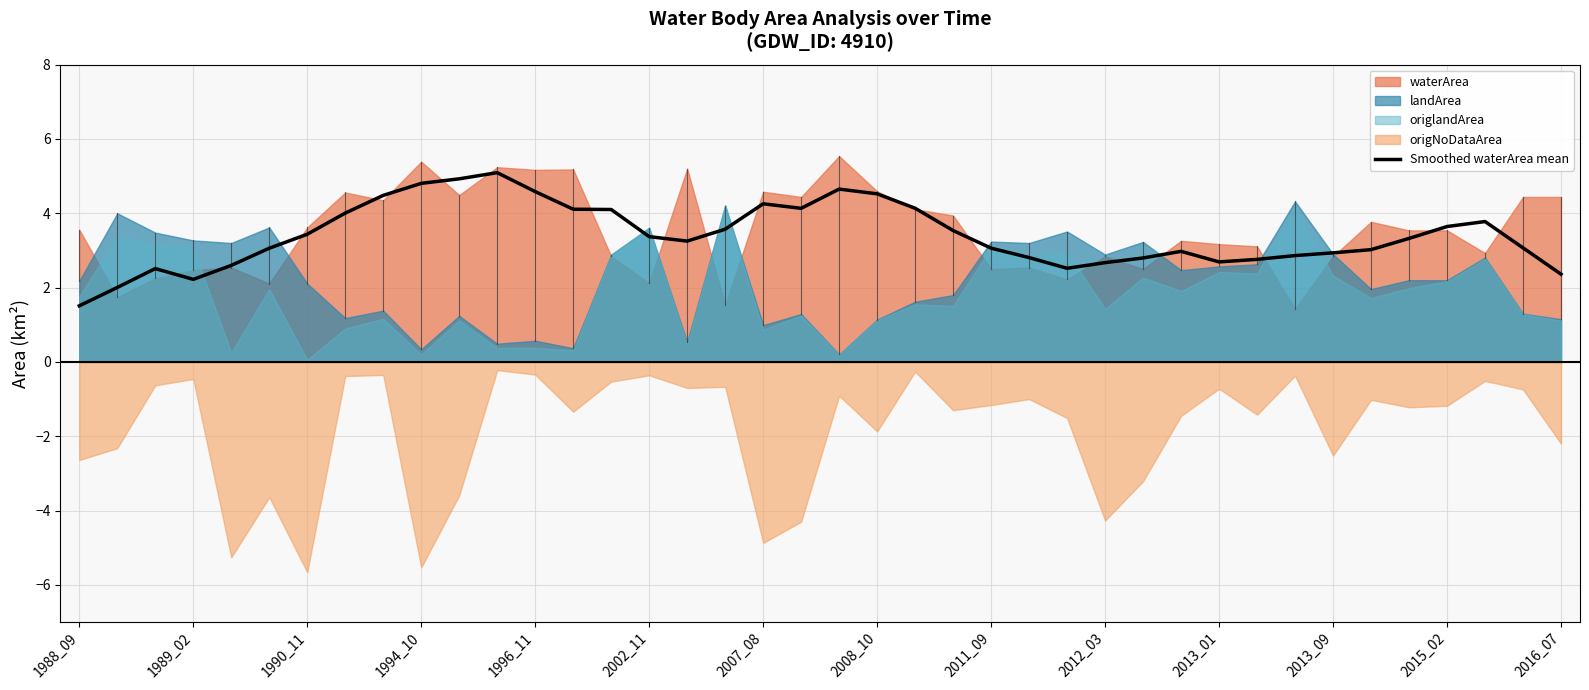

True or false: Smoothed waterArea mean has a value of 6.5 at 2007_08.

False